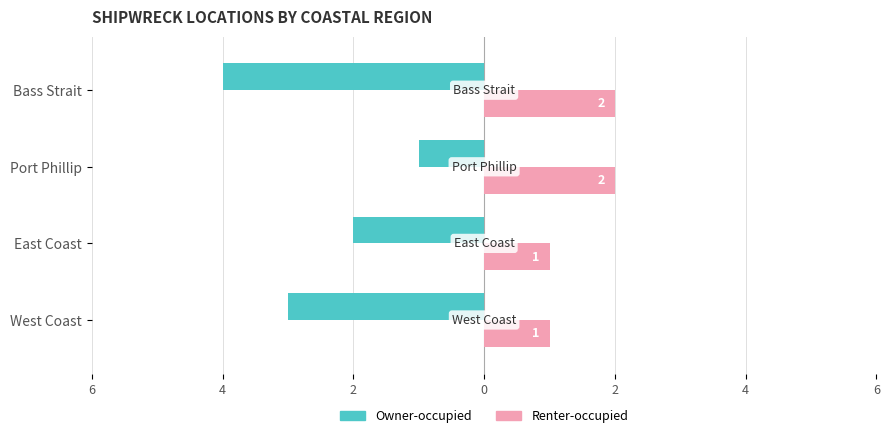

What is the value of the Owner-occupied bar at the 1st from the left?

-3